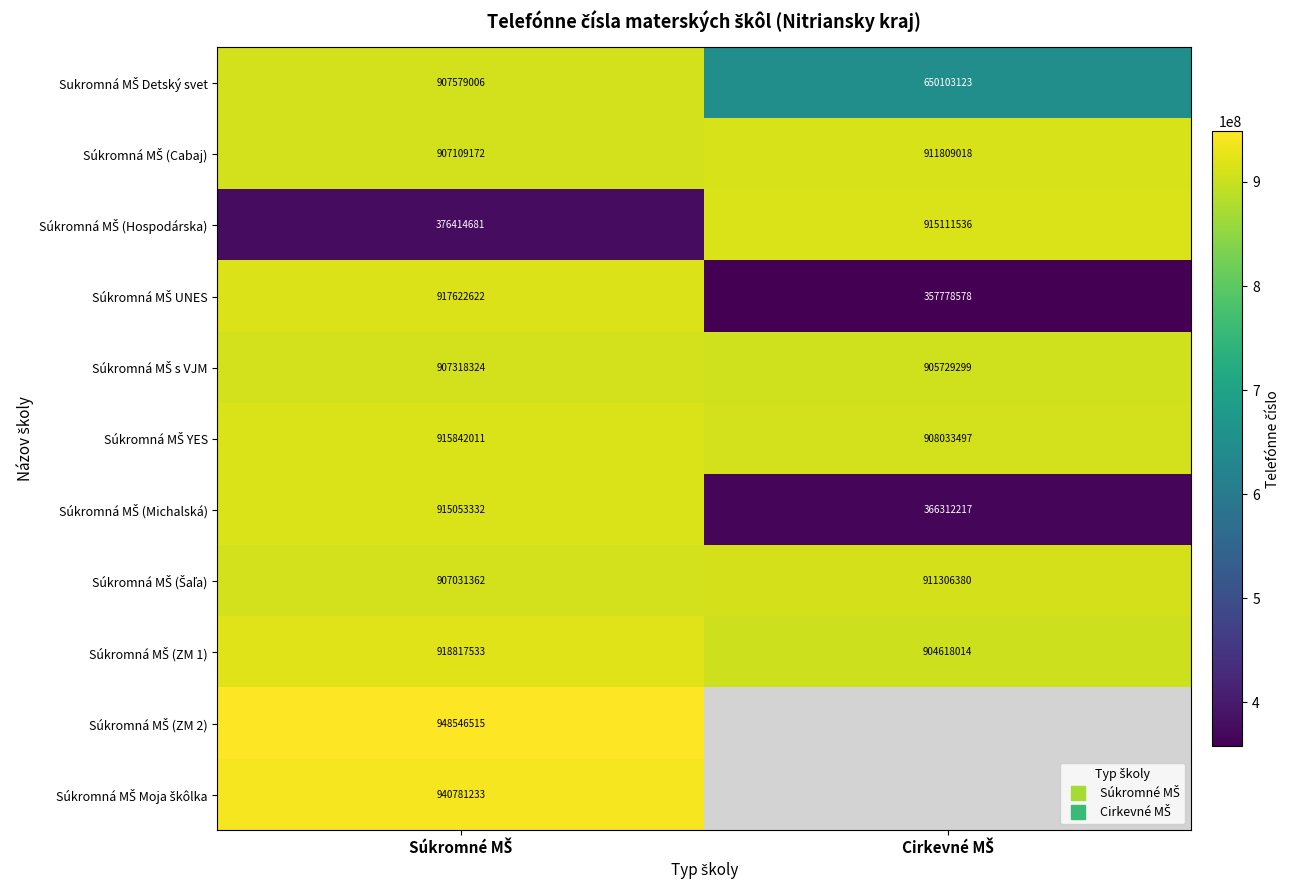

What is the difference between the maximum and minimum values in the Súkromná MŠ UNES series?

559844044.0